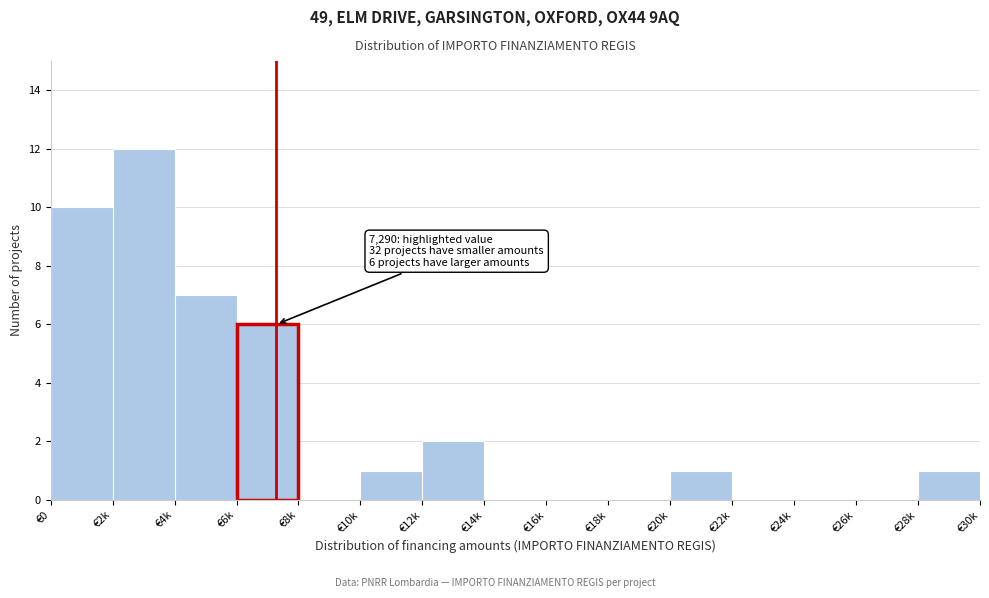

Reading left to right, transcribe all the data shown in this chart.

€0=10	€2k=12	€4k=7	€6k=6	€8k=0	€10k=1	€12k=2	€14k=0	€16k=0	€18k=0	€20k=1	€22k=0	€24k=0	€26k=0	€28k=1